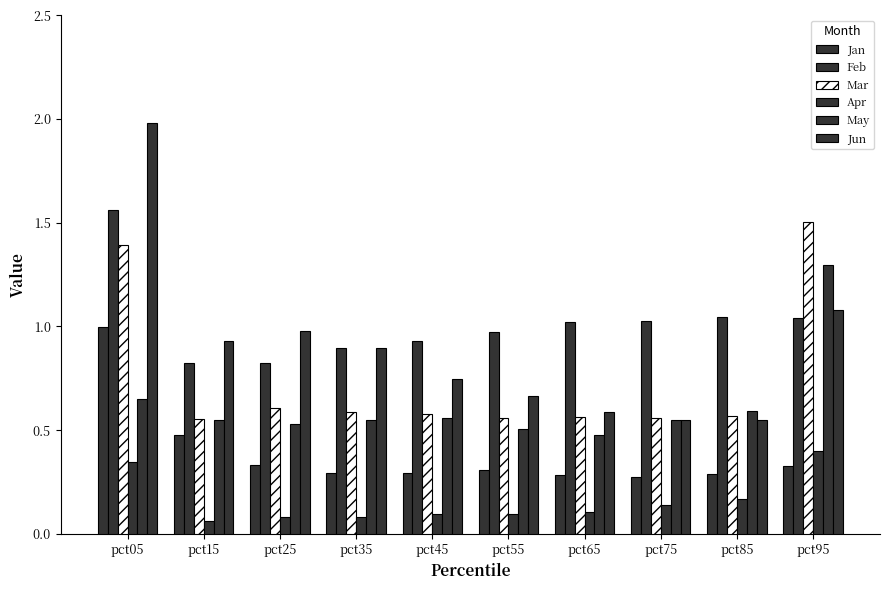

Count the number of categories in the chart.

10